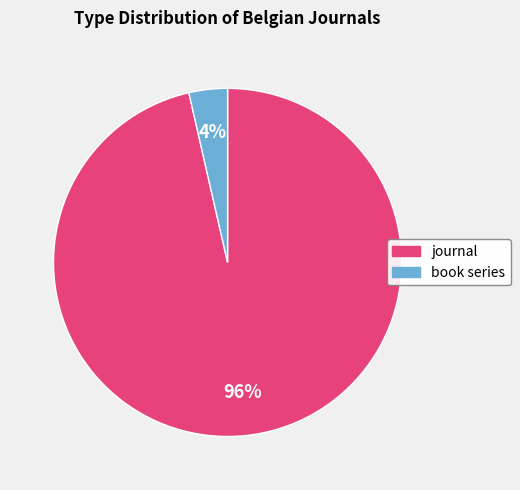

Which category has the smallest portion of the pie?

book series